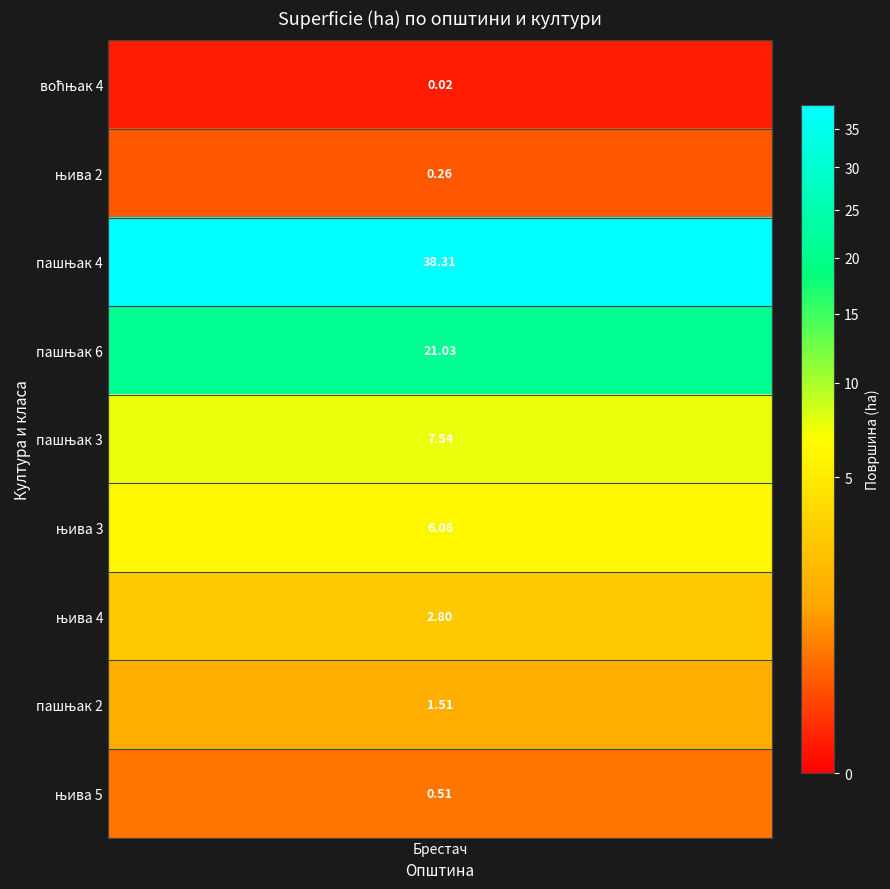

What is the difference between the second highest and minimum values?

21.0